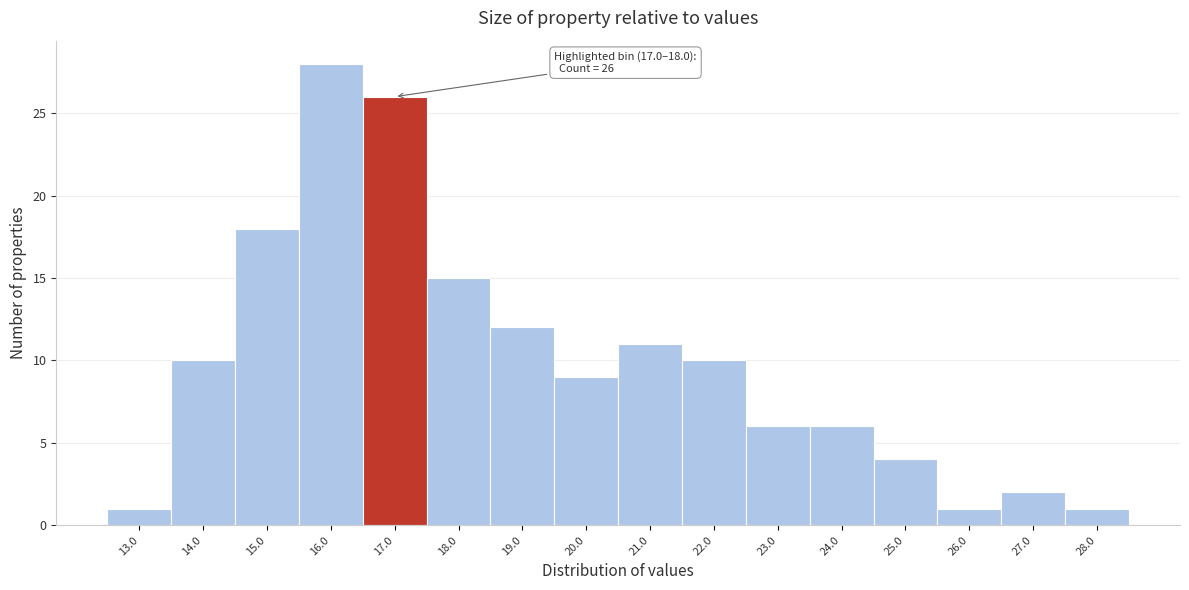

Reading left to right, list all the values displayed in this chart.

13.0=1	14.0=10	15.0=18	16.0=28	17.0=26	18.0=15	19.0=12	20.0=9	21.0=11	22.0=10	23.0=6	24.0=6	25.0=4	26.0=1	27.0=2	28.0=1